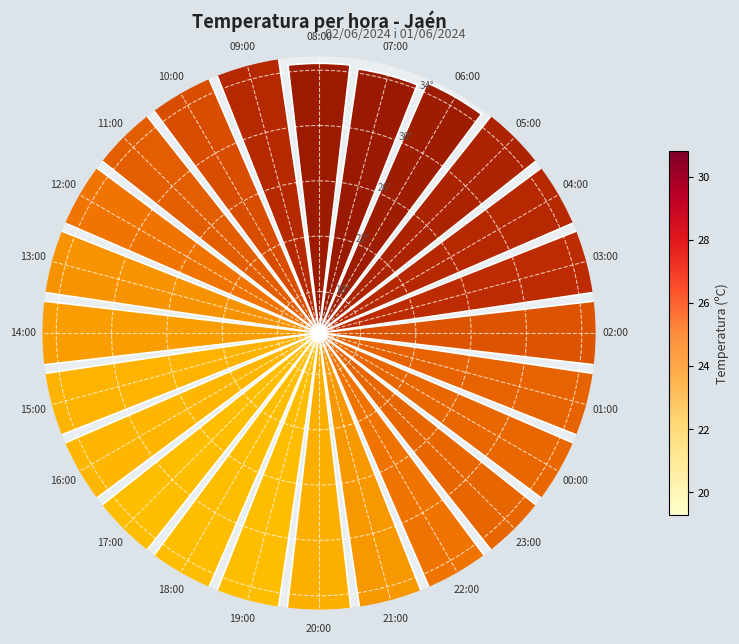

Is there any slice that represents more than half of the pie?

No